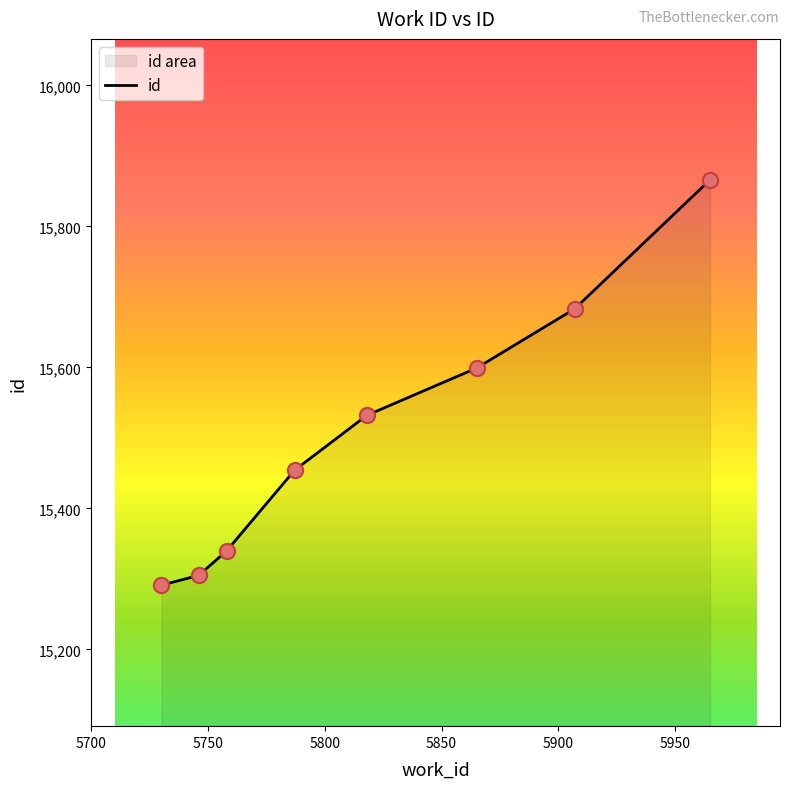

Approximately how many times larger is the value at 5965 compared to 5865?

1.0